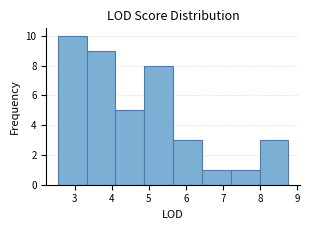

Which range on the x-axis has the tallest bar?

2.5 to 3.3